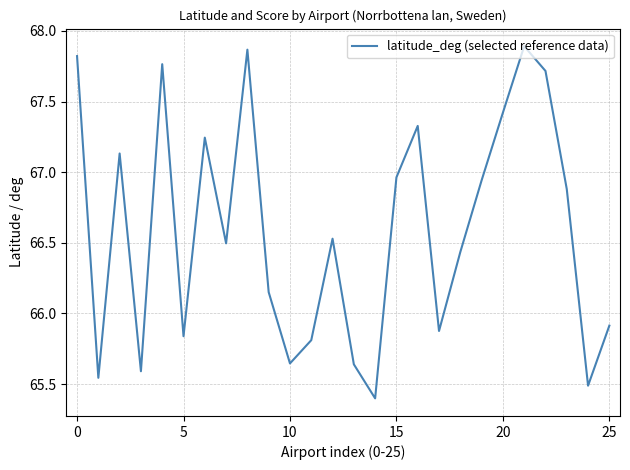

What is the difference between the maximum and minimum values?

2.5